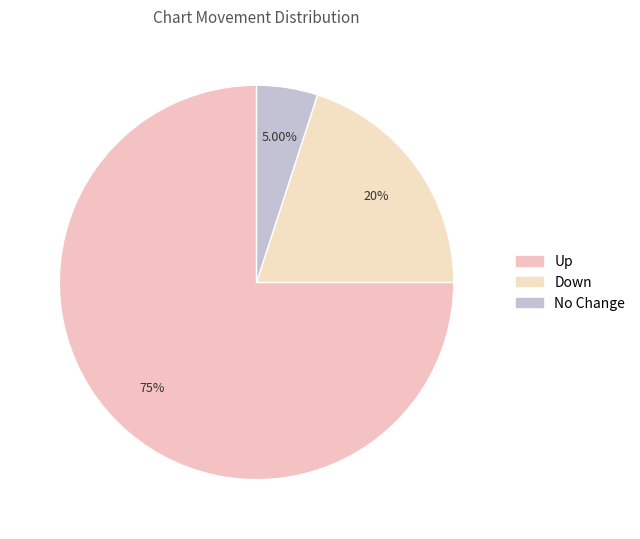

Which category accounts for the majority?

up